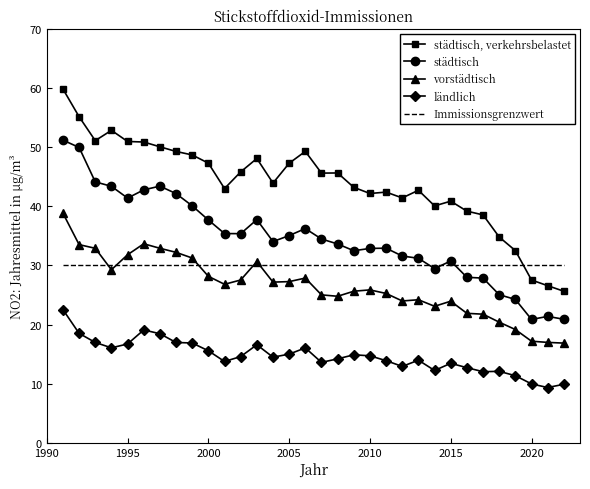

In vorstädtisch, how many points are higher than both neighbors (excluding endpoints)?

6